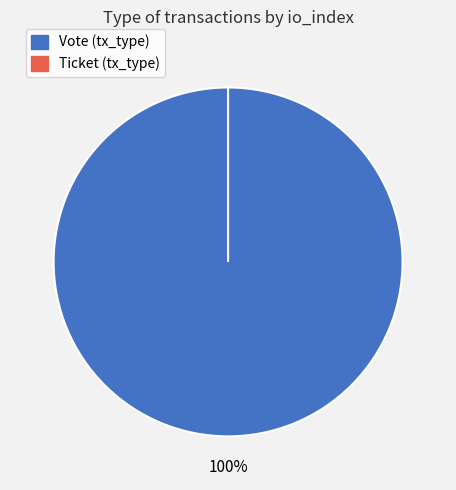

True or false: Ticket (tx_type) accounts for 1% of the total.

False